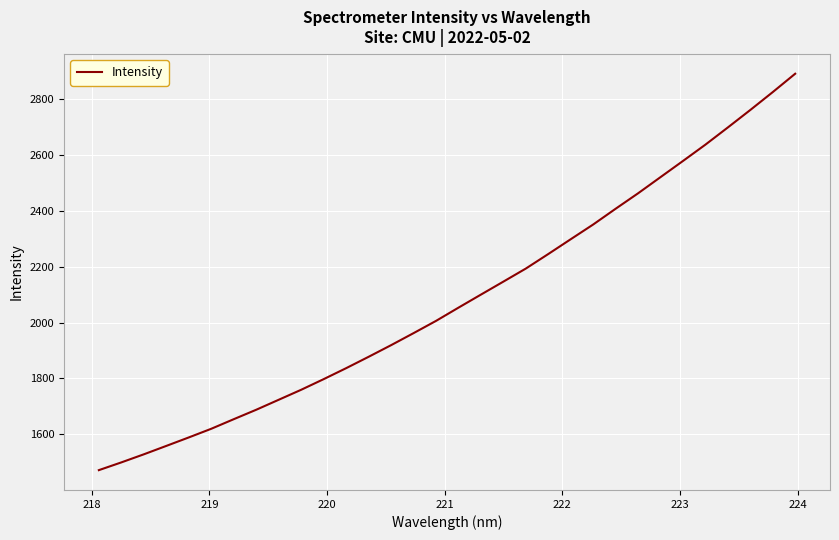

Count the number of values greater than 2053.

16